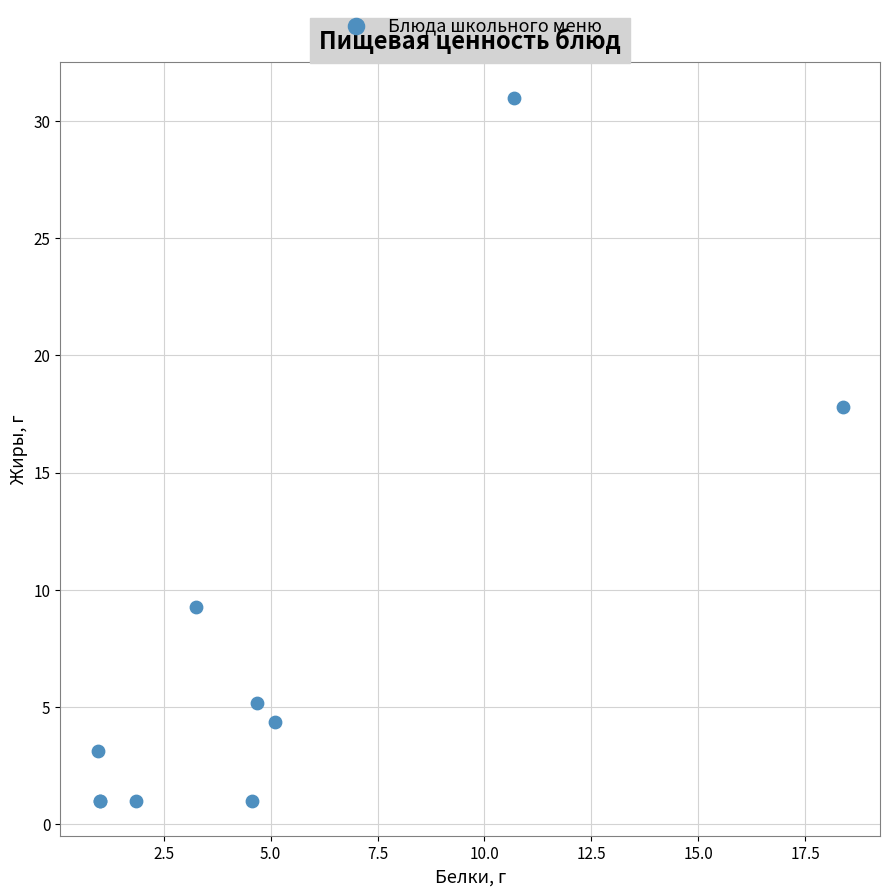

What Y value in the scatter plot is closest to 16?

17.8